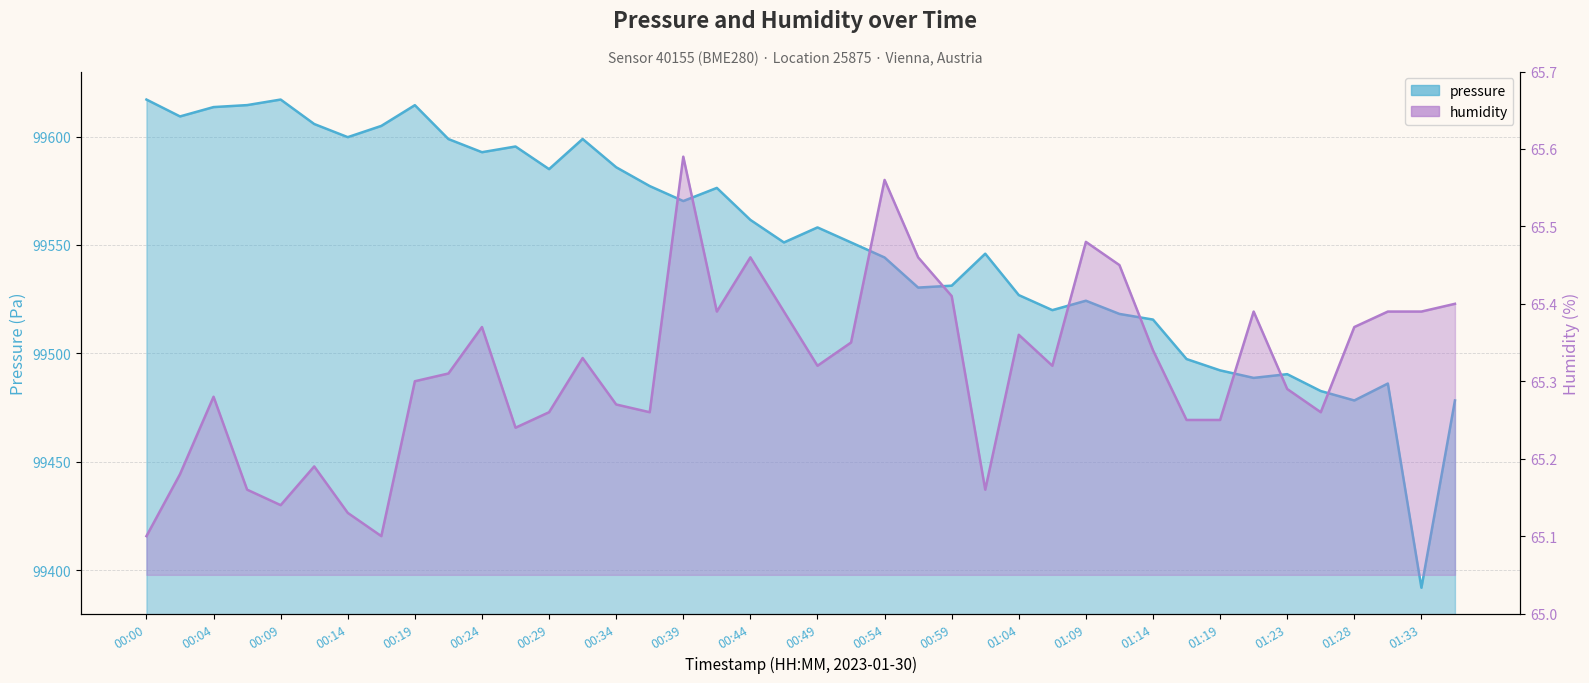

At which category does pressure reach its first local valley?

00:02